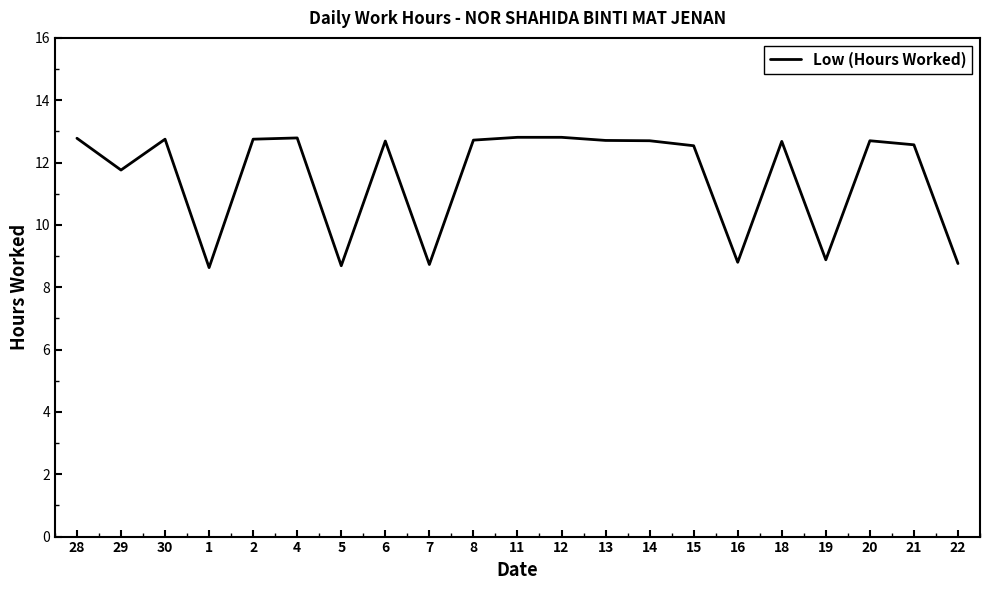

How many categories are shown in the chart?

21